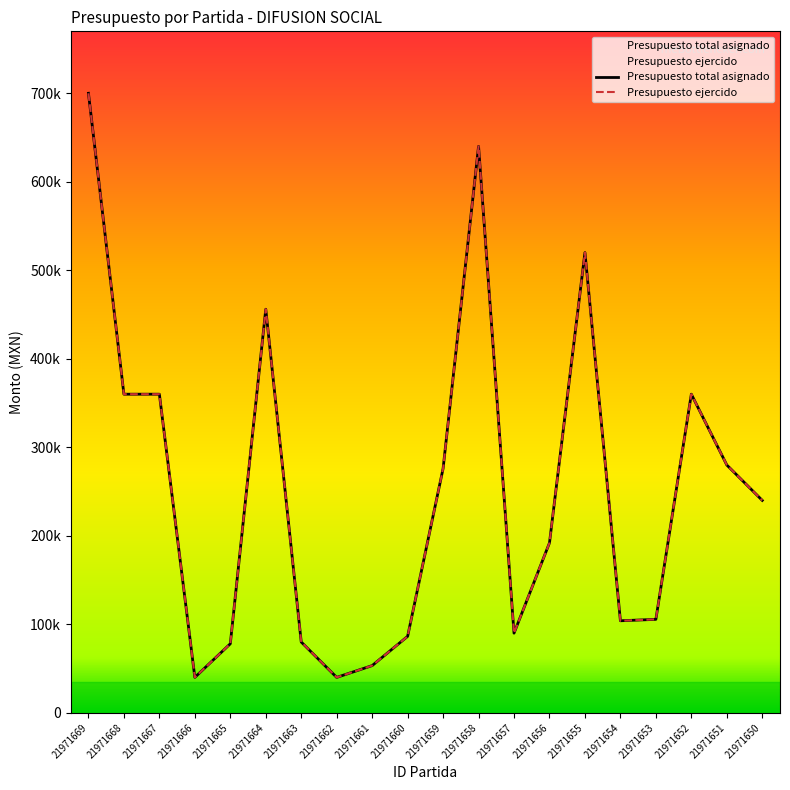

True or false: Presupuesto total asignado has more than 0 interior local peaks.

True